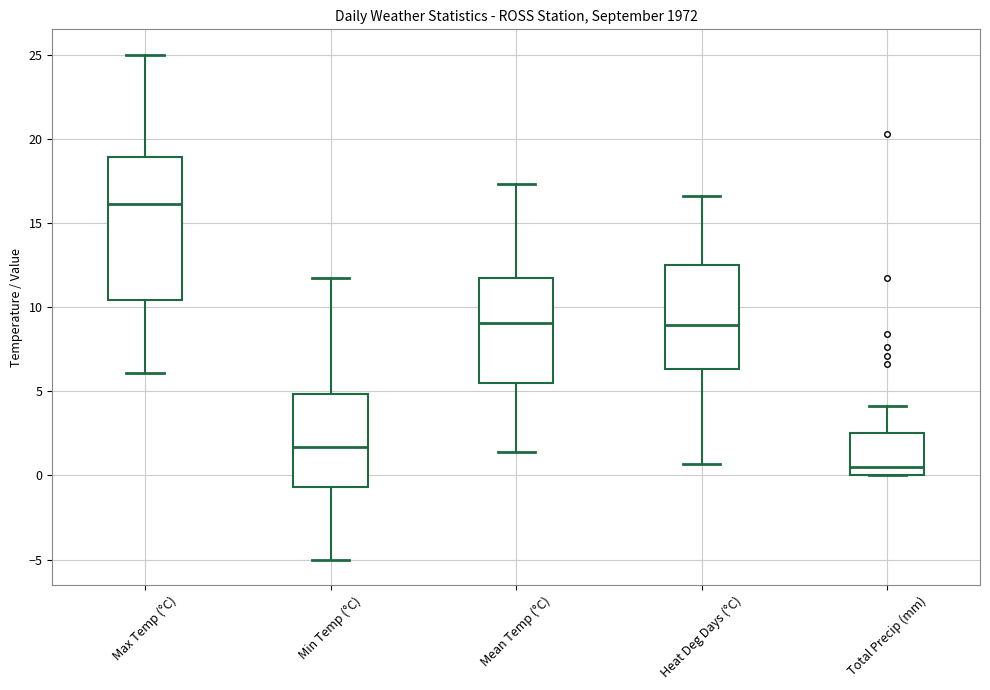

Which box has the highest median line?

Max Temp (°C)